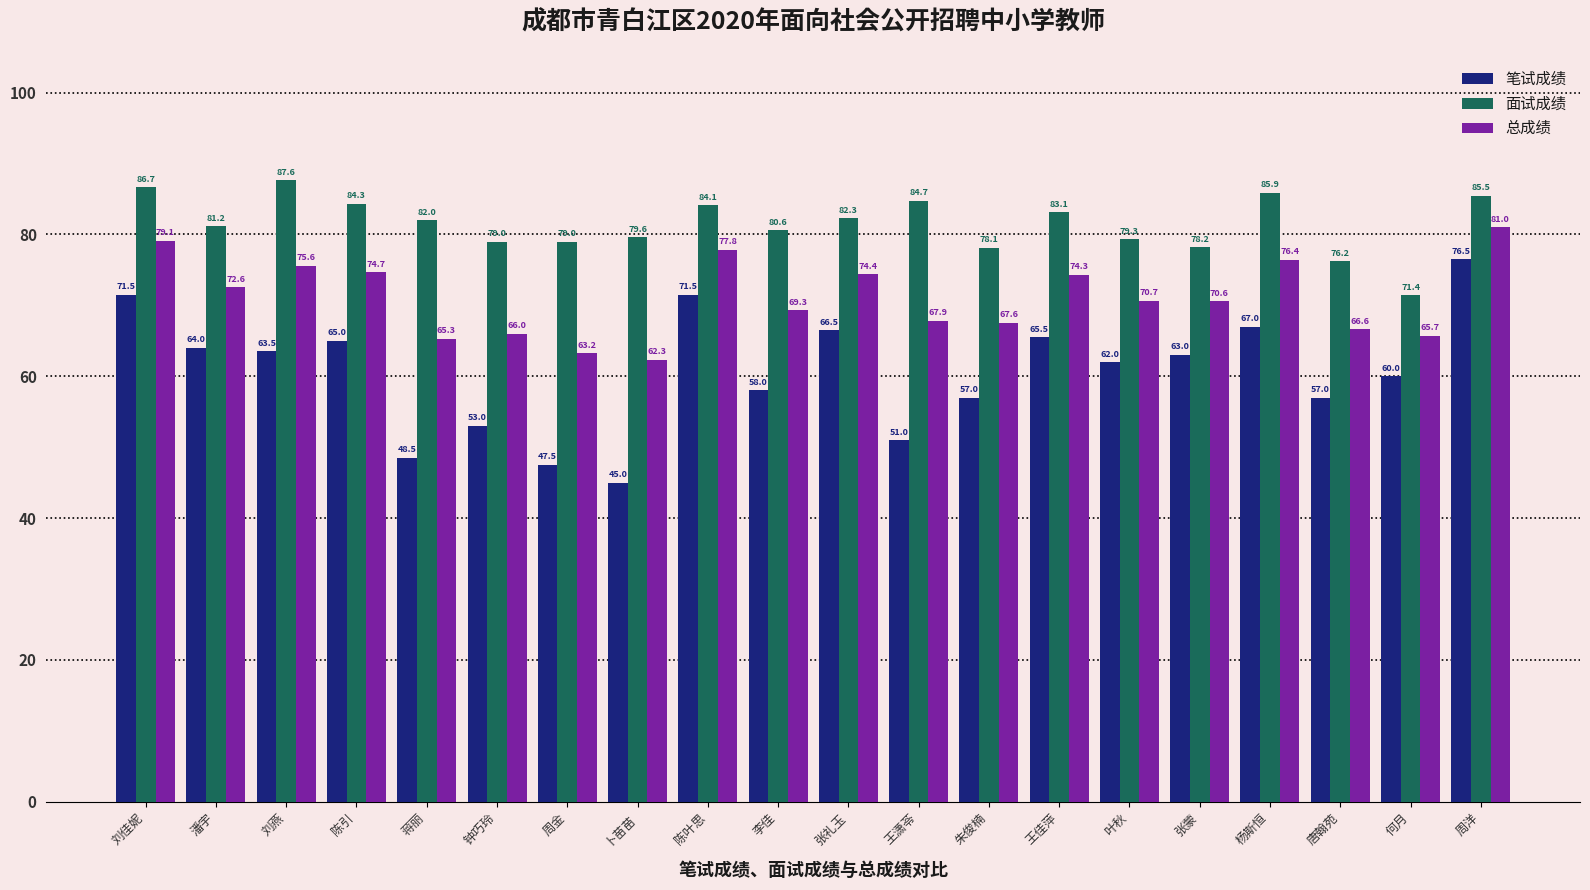

At which label is 总成绩 closest to 71?

叶秋